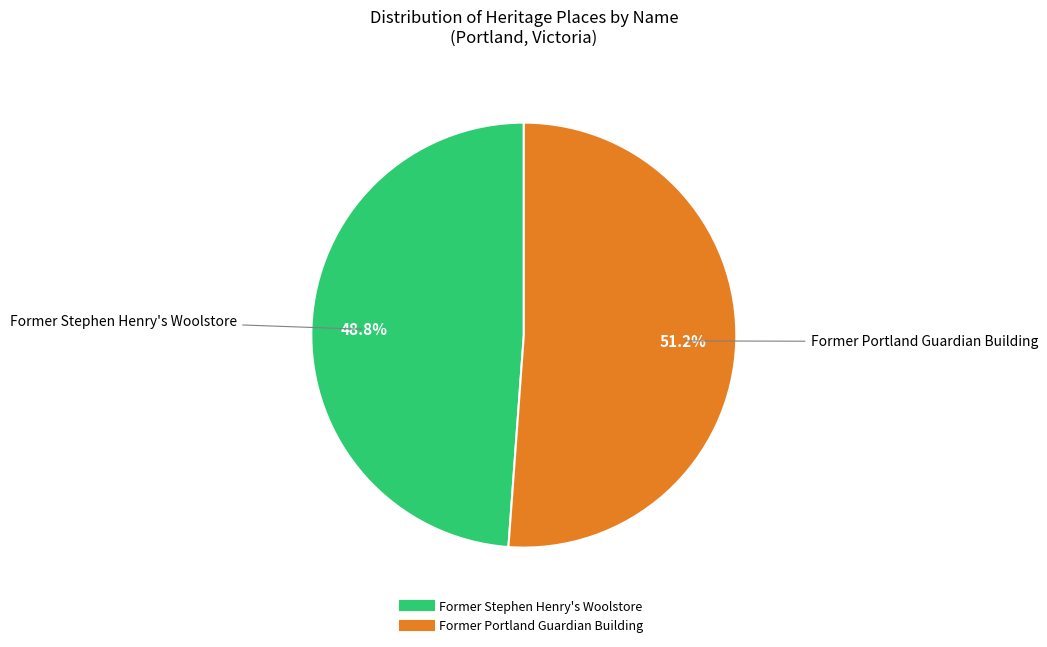

Which has a higher value, Former Portland Guardian Building or Former Stephen Henry's Woolstore?

Former Portland Guardian Building